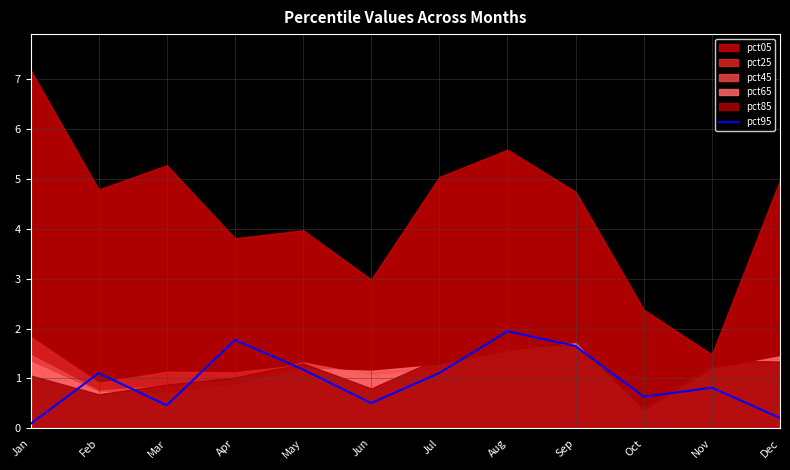

How many data points are less than 1?

6